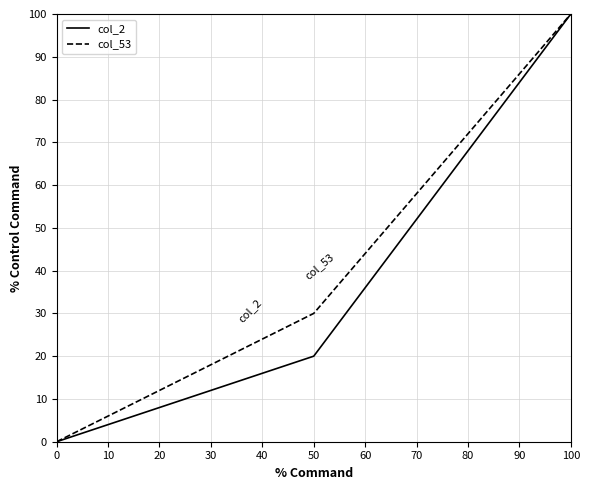

Is this an area chart (filled region under the line)?

No